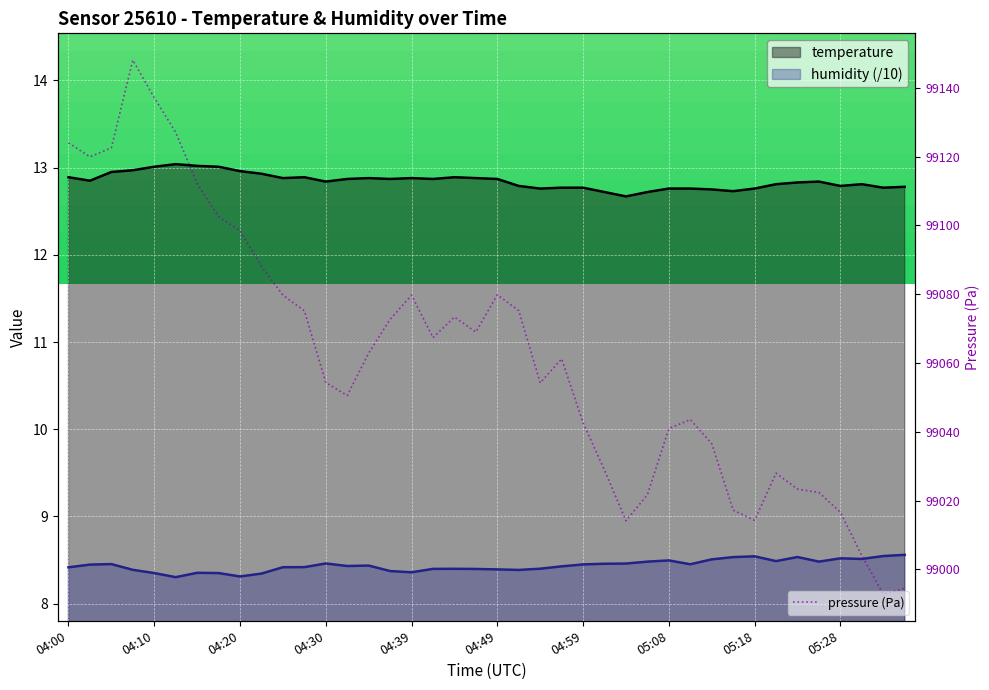

Which series changed the most between 04:49 and 05:33?

humidity